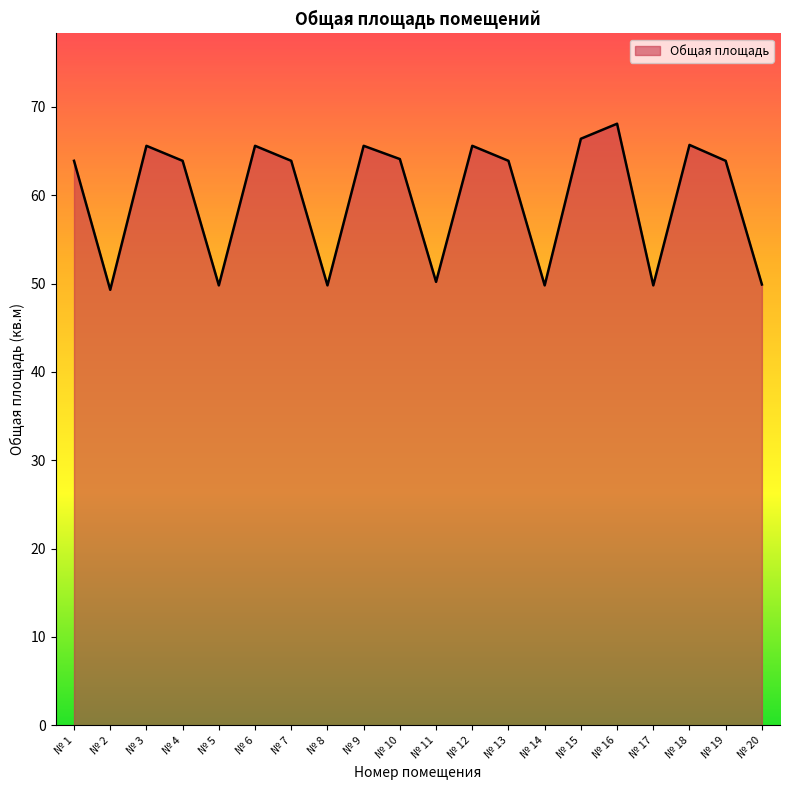

Between № 19 and № 16, which is larger?

№ 16